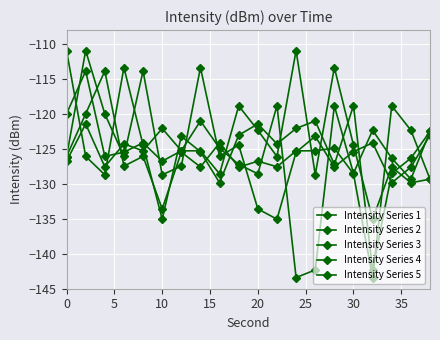

How many categories are shown in the chart?

20